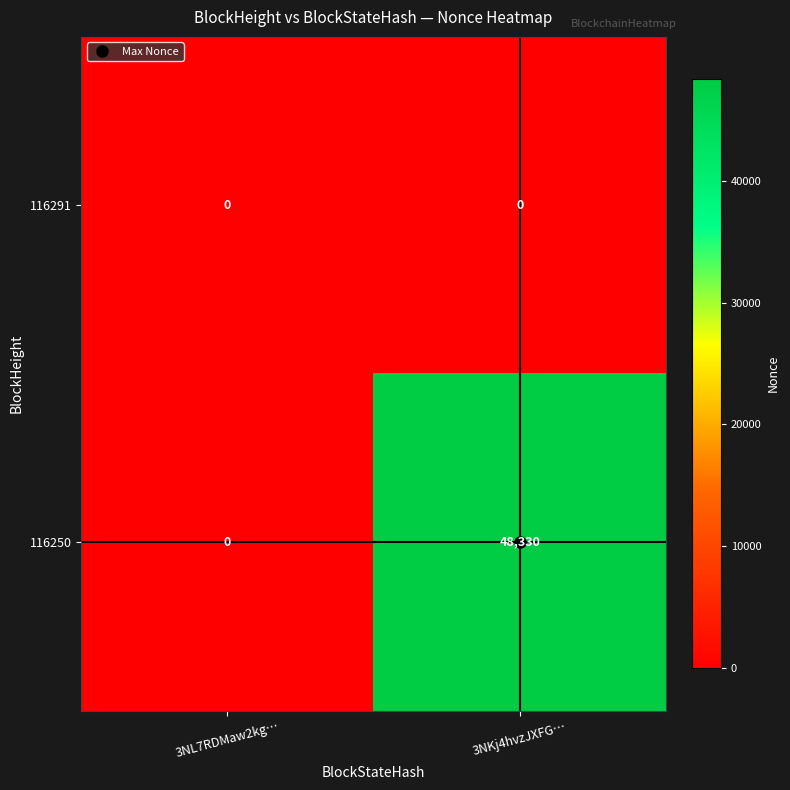

At which label is 116250 closest to 24165?

3NL7RDMaw2kg…